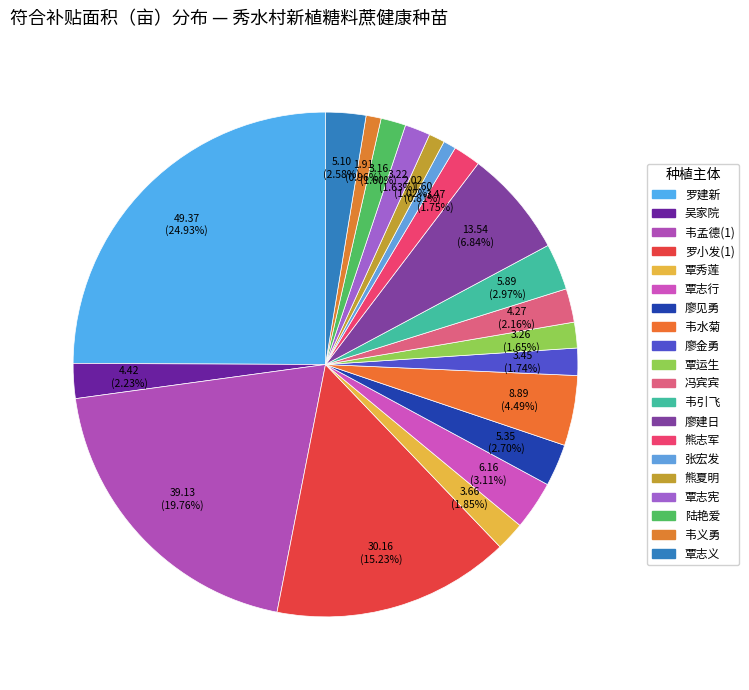

Combined, do 廖金勇 and 韦孟德(1) account for over 50%?

No